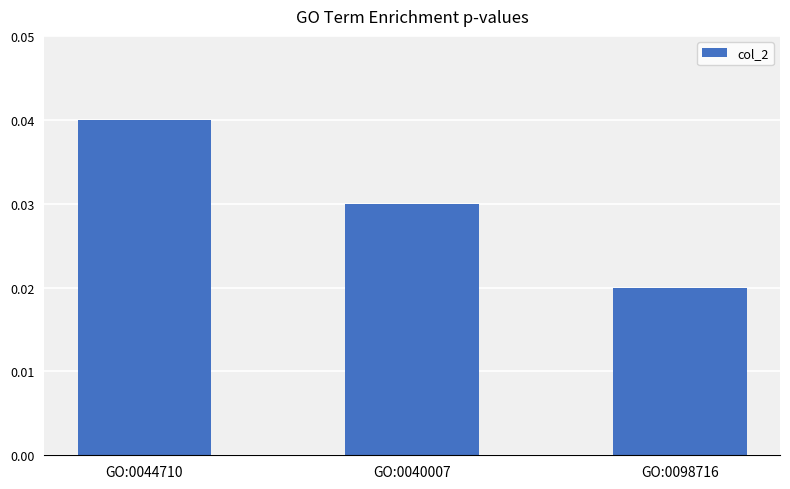

At which category does the chart reach its peak across all series?

GO:0044710